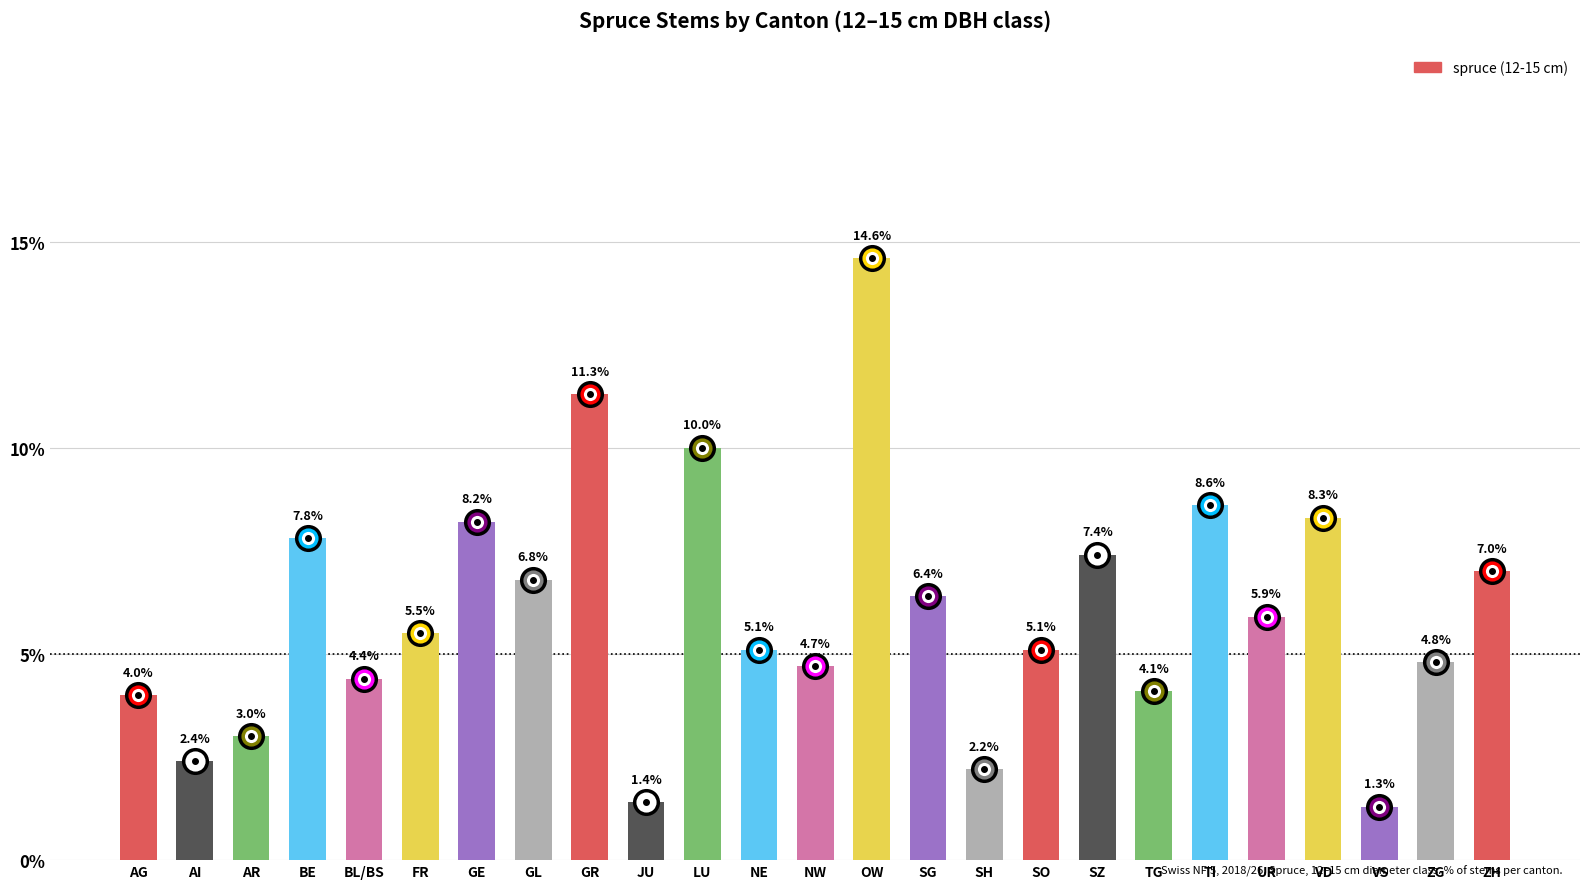

What is the sum of all values?

150.3